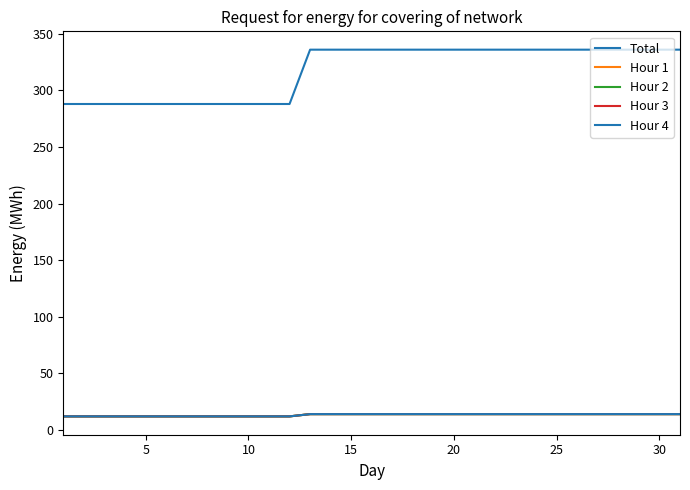

Does the chart display data point markers on the line(s)?

No